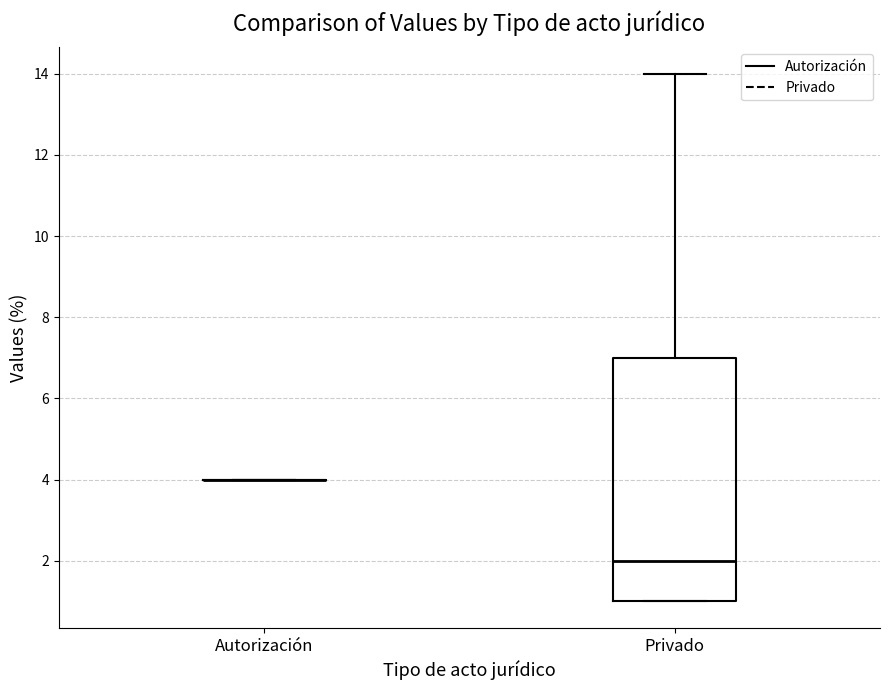

Where does the median line of the box for Privado sit on the y-axis? The values are not printed on the chart, so give them approximately, as read against the axis.

2